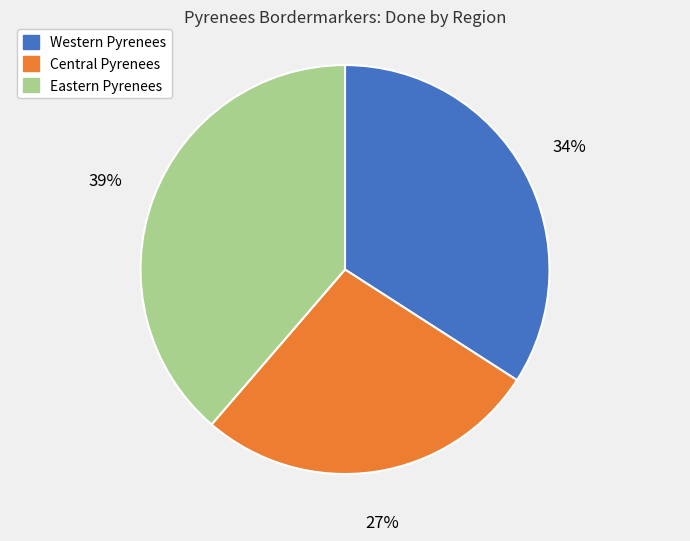

To the nearest percent, what is the combined percentage of Central Pyrenees and Eastern Pyrenees?

66%